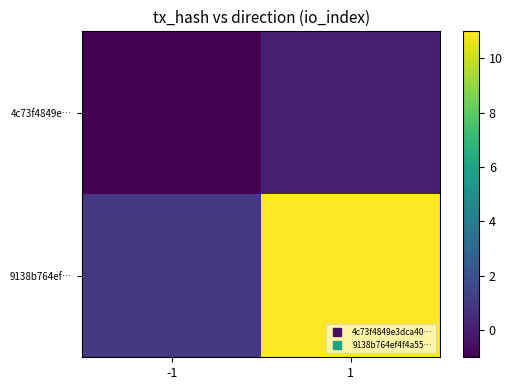

Rank the series by their maximum value, from highest to lowest.

9138b764ef…, 4c73f4849e…